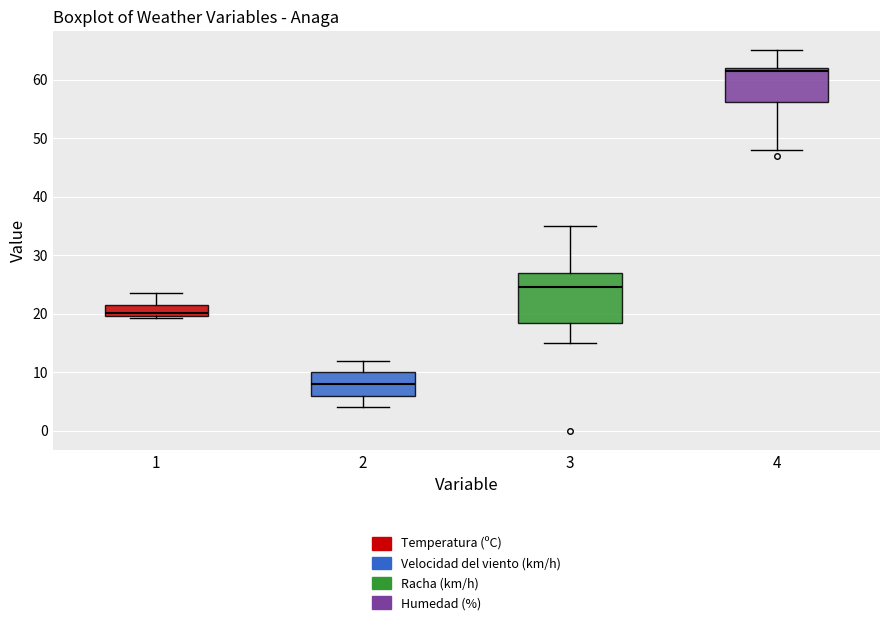

Which box has the lowest median line?

2